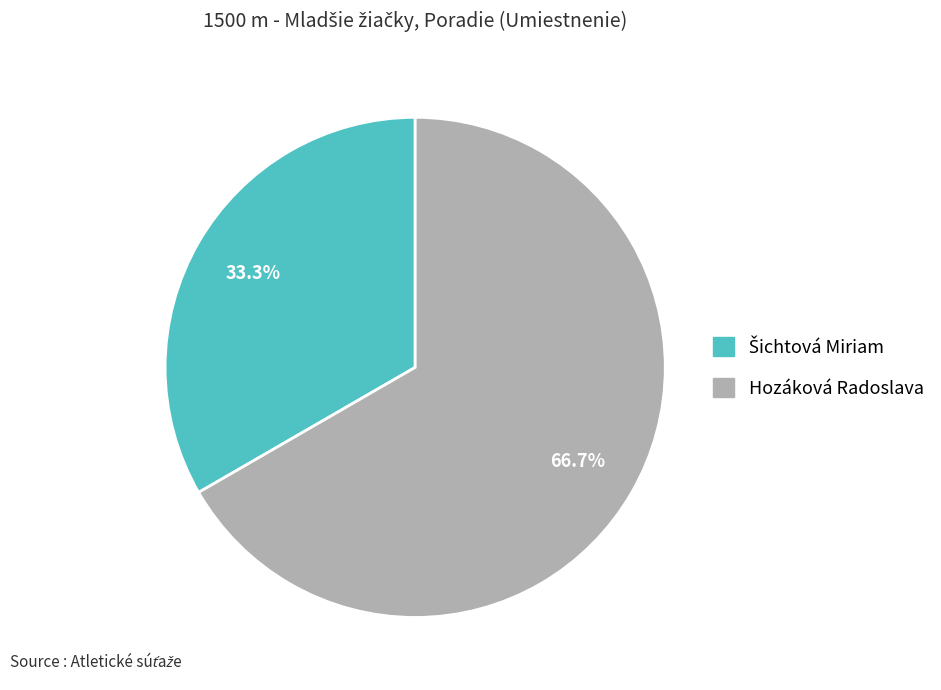

Does Hozáková Radoslava represent more than half of the total?

Yes